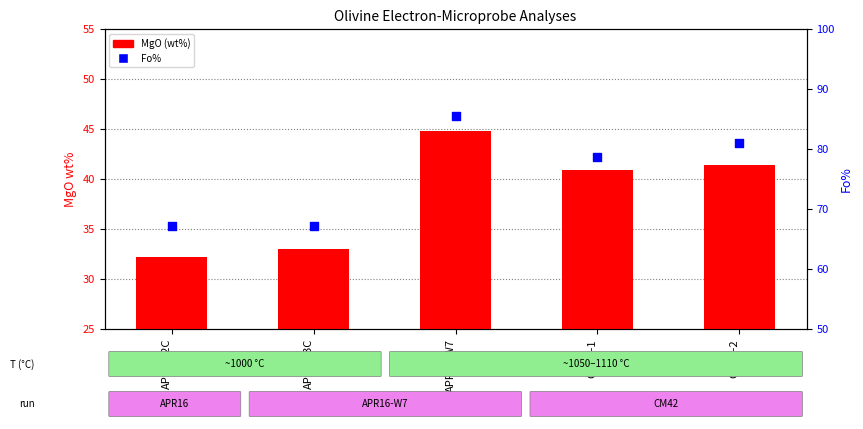

At how many categories does at least one series exceed 77?

3